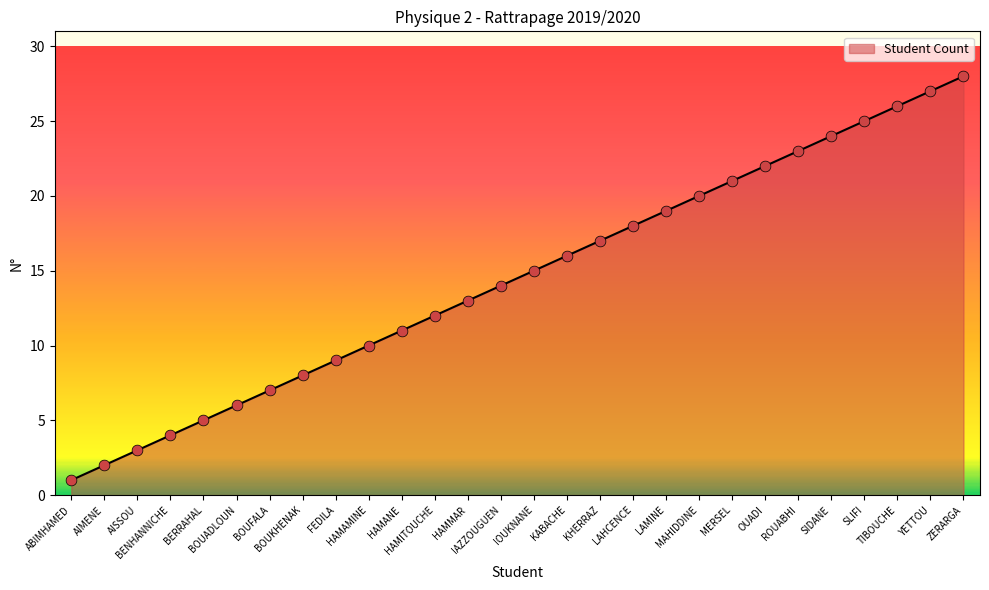

What is the ratio of the value at BOUADLOUN to the value at HAMITOUCHE?

0.5